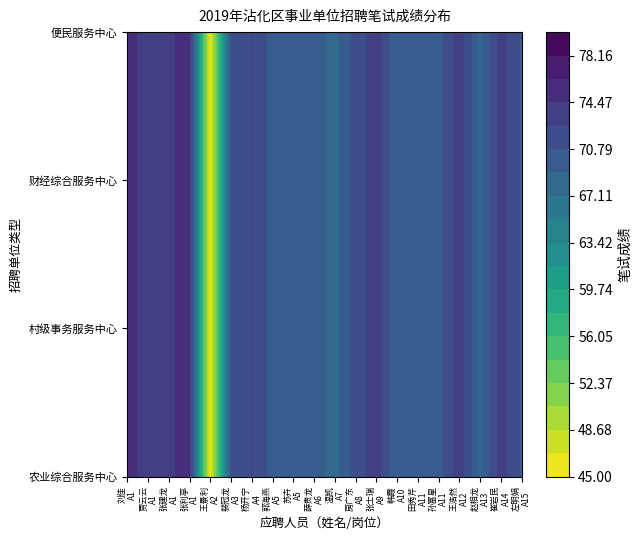

What is the greatest value displayed?

76.2